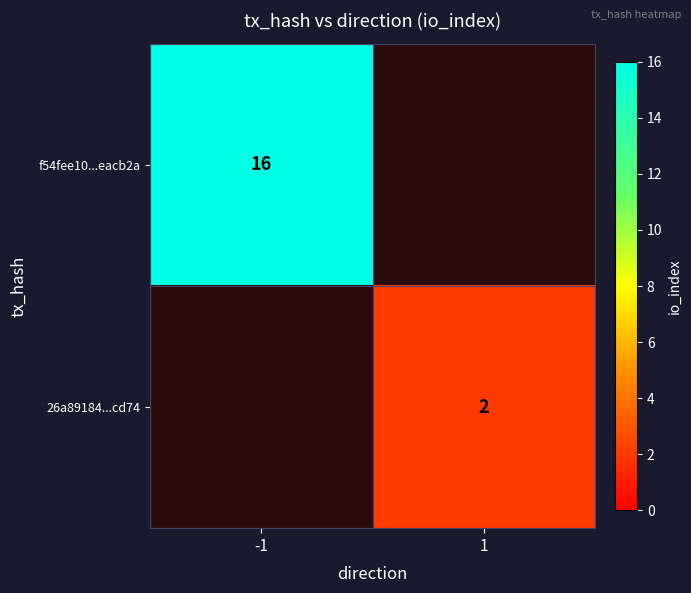

How many series are shown in this chart?

2